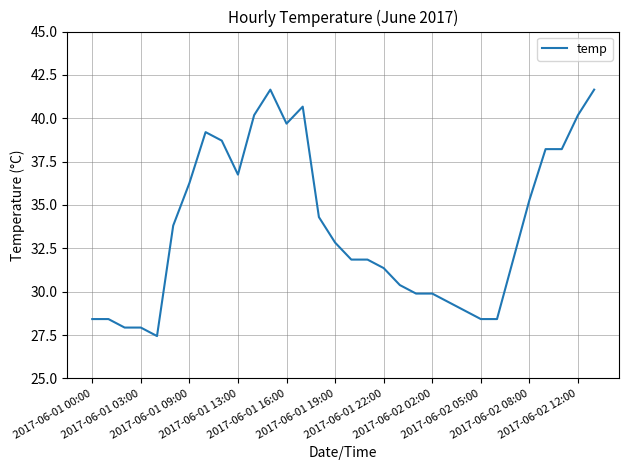

How many values are below 32?

16